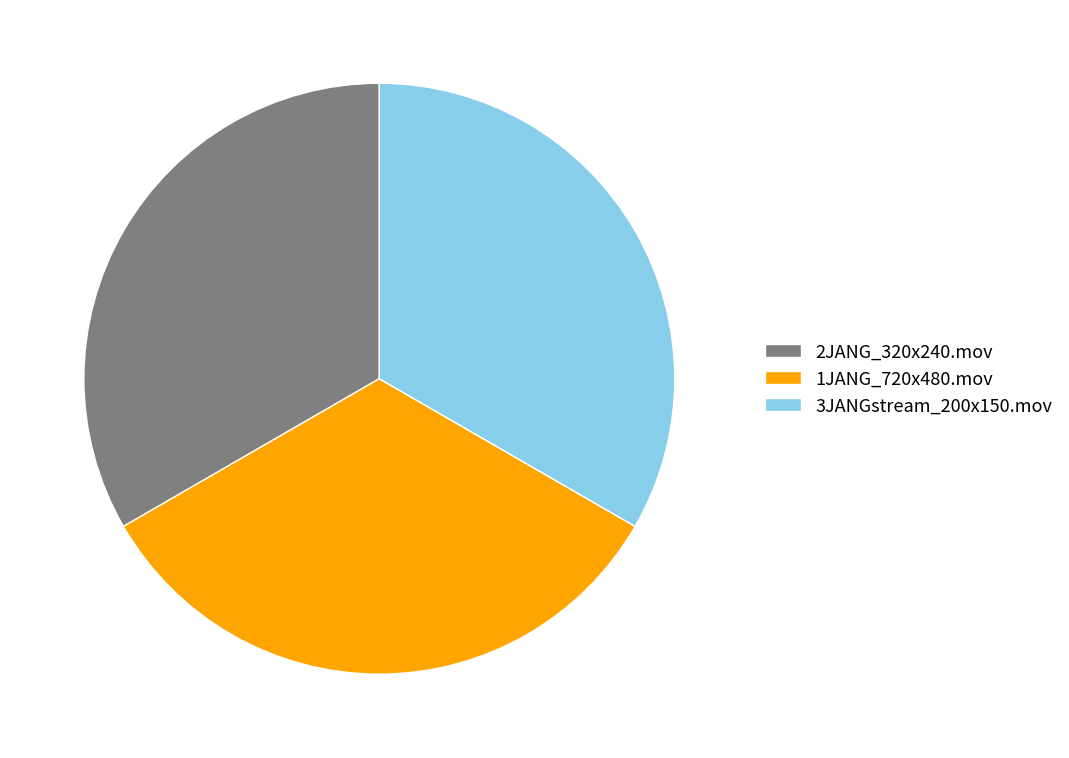

Combined, do 1JANG_720x480.mov and 2JANG_320x240.mov account for over 50%?

Yes